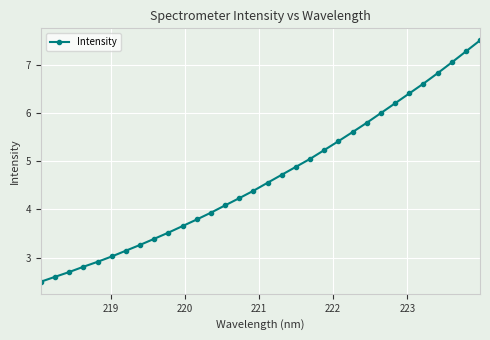

True or false: the data has more than 2 interior local peaks.

False